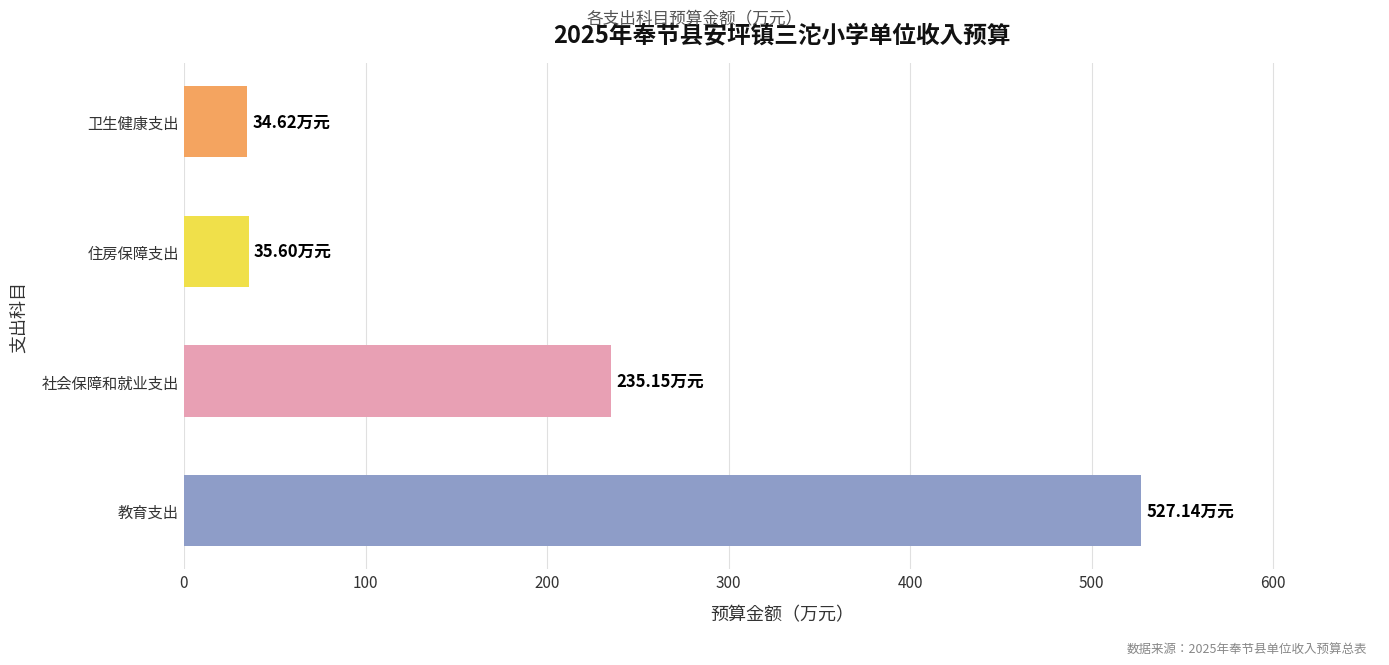

What is the ratio of the value at 教育支出 to the value at 卫生健康支出?

15.2